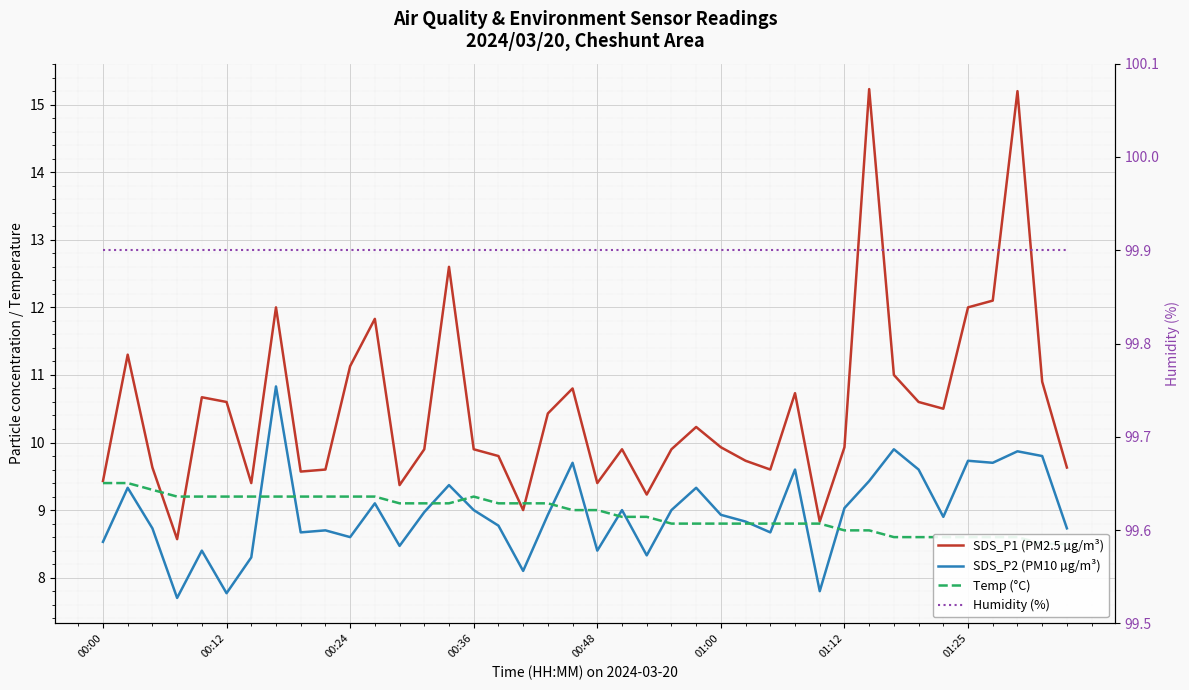

In Temp (°C), how many points are higher than both neighbors (excluding endpoints)?

1